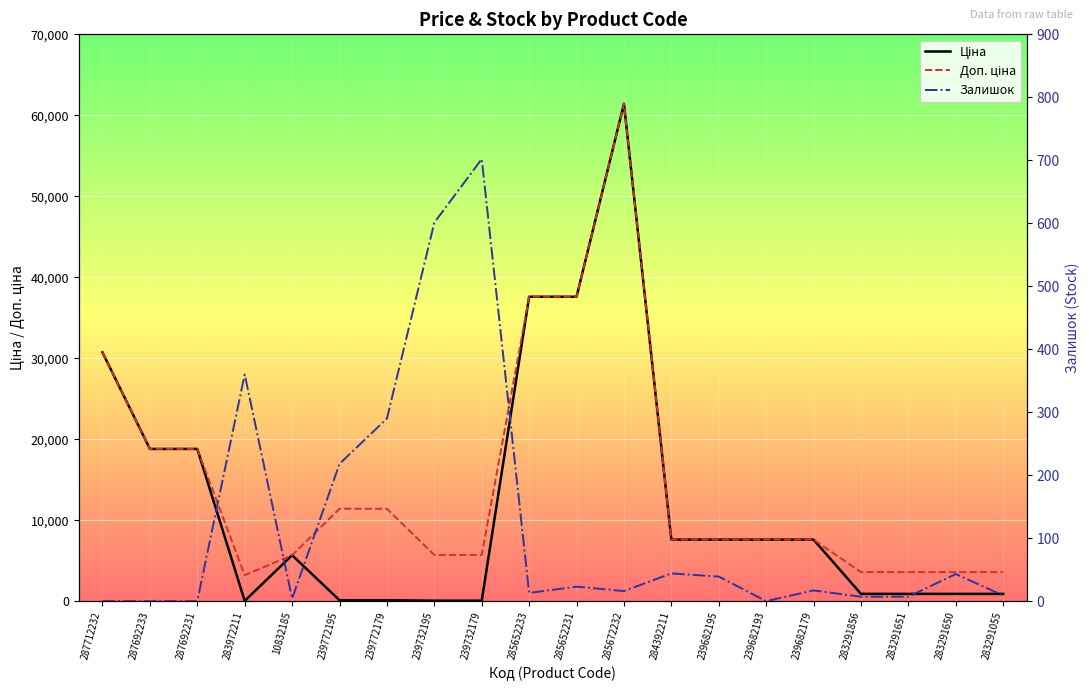

What is the greatest value displayed?

61434.3